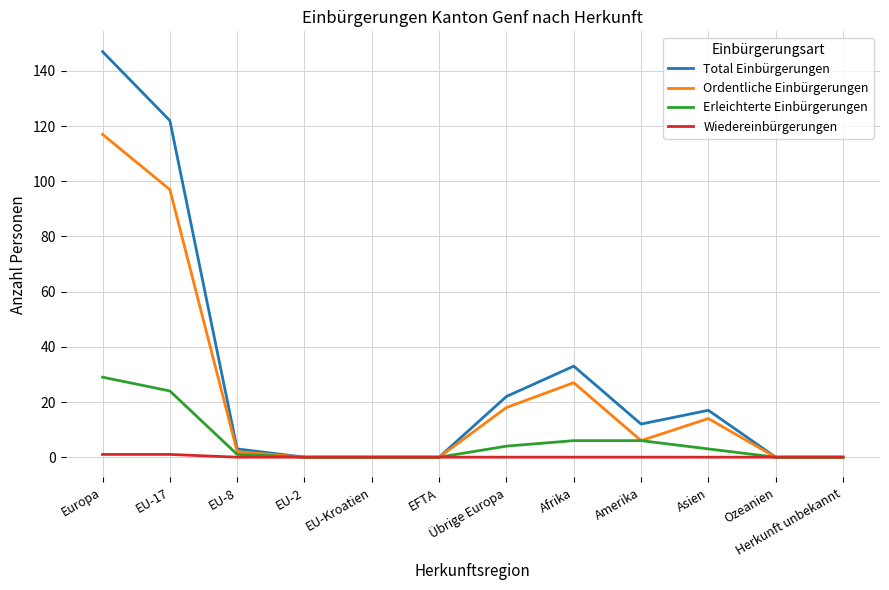

What is the sum of all Wiedereinbürgerungen values?

2